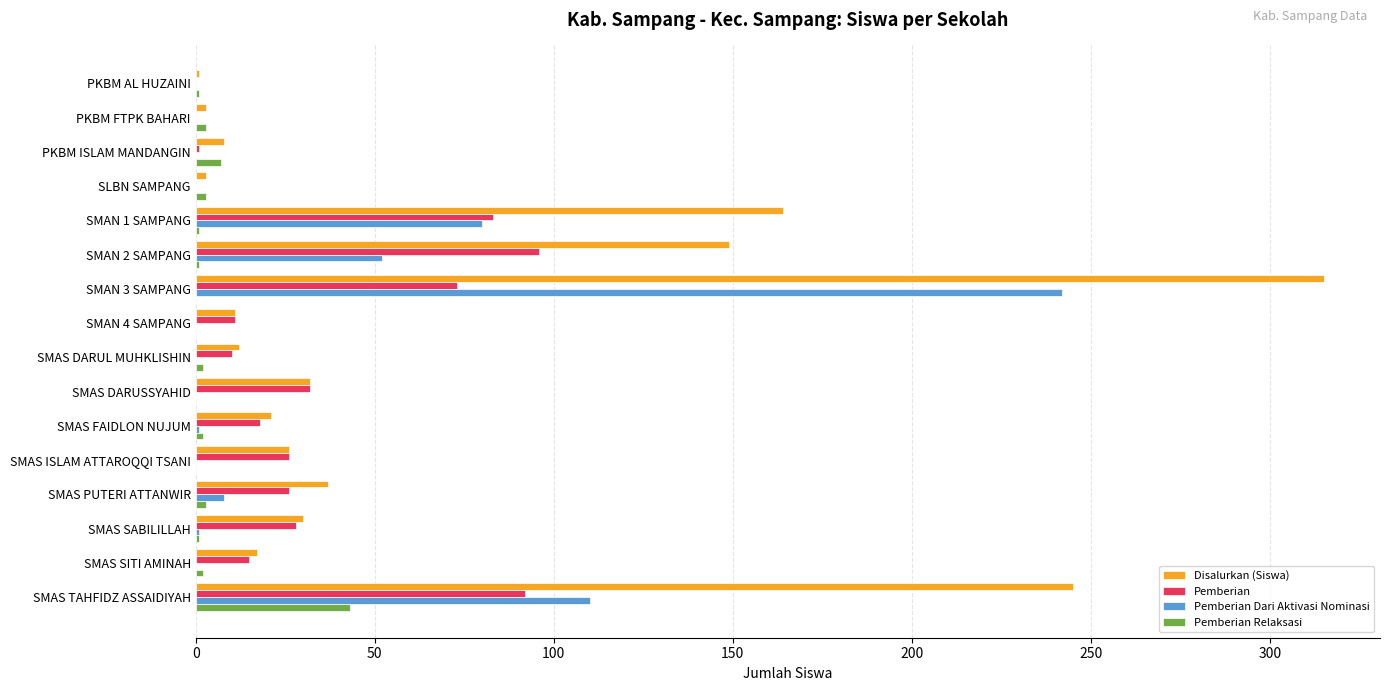

What is the maximum value for Pemberian?

96